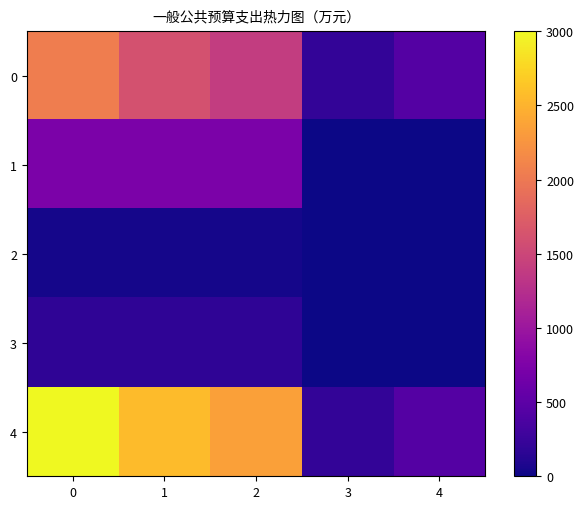

What is the approximate value of 1 at 1?

736.0